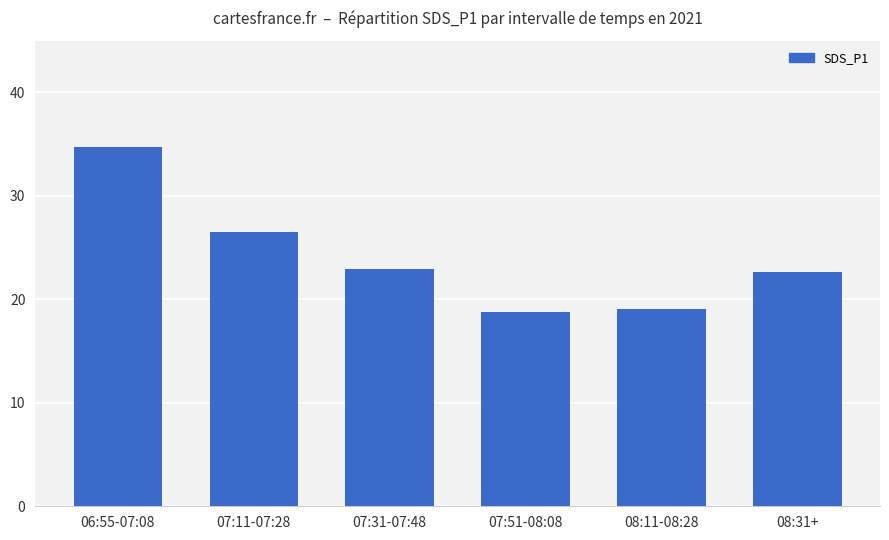

What is the sum of the values at 08:11-08:28 and 07:11-07:28?

45.6